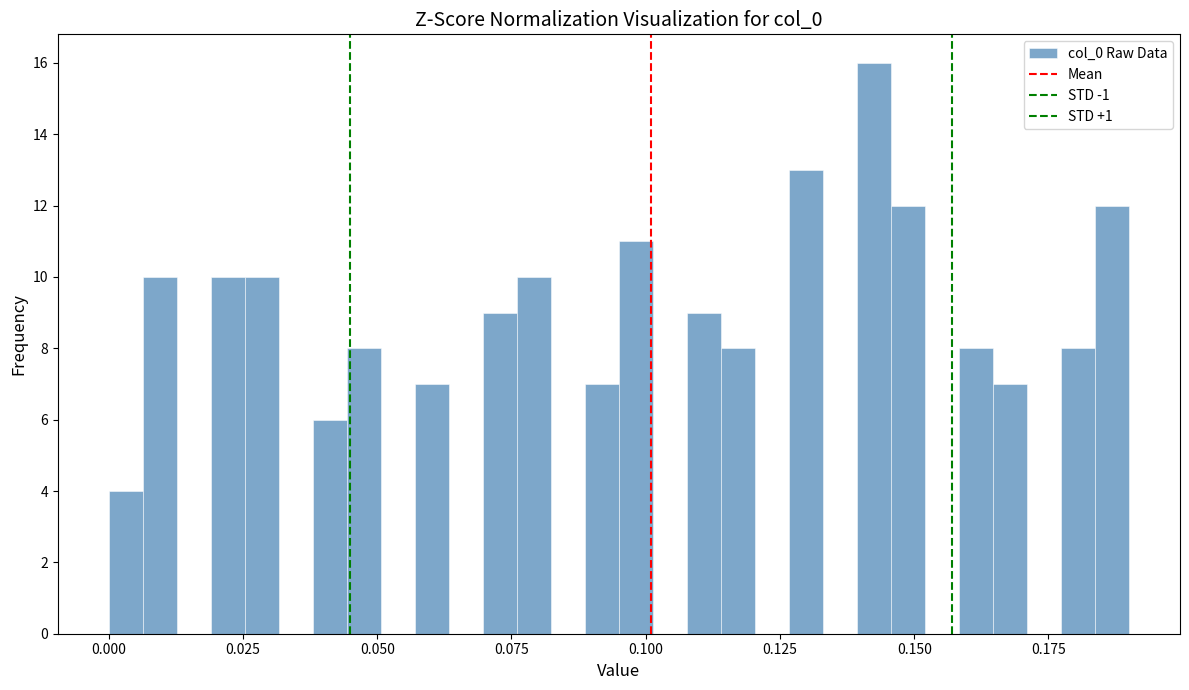

Around what value on the x-axis is the tallest bar? Give the approximate position of its centre, as read against the axis.

0.145